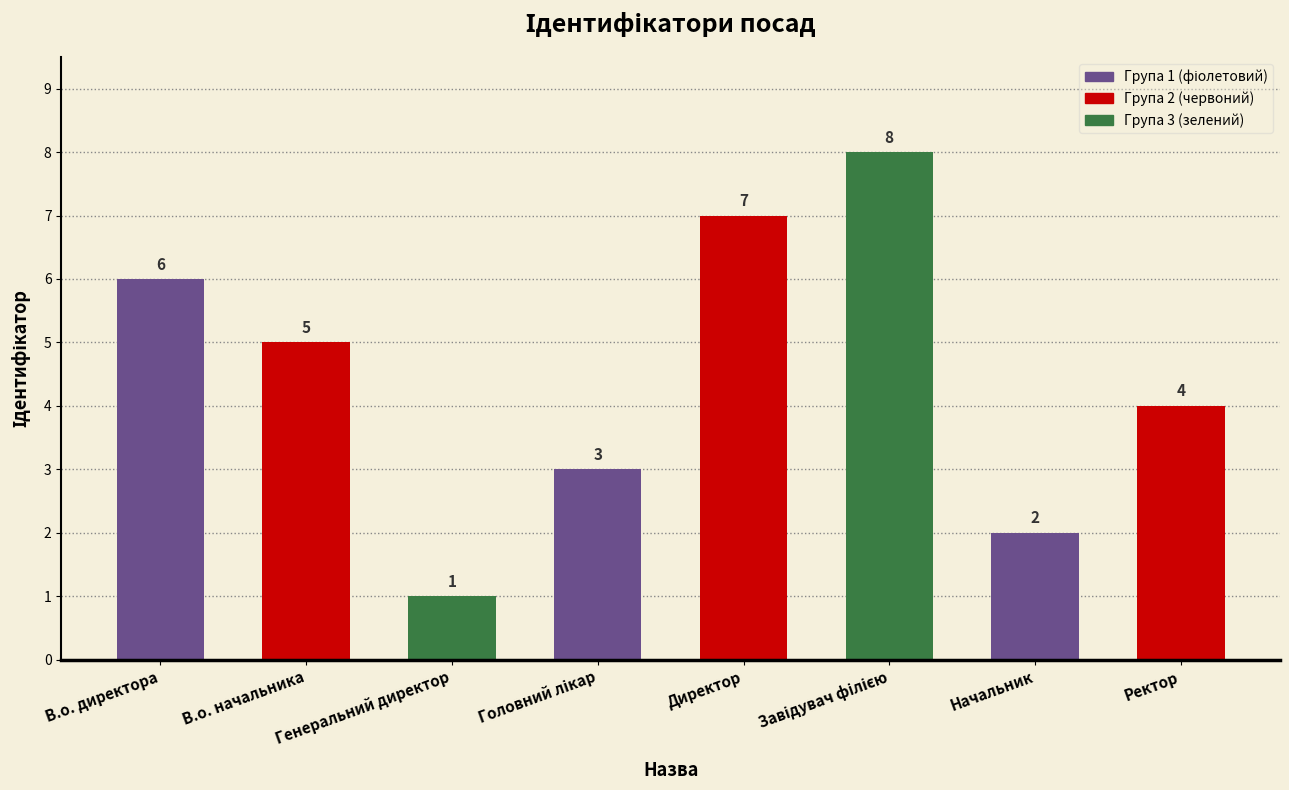

What is the greatest value displayed?

8